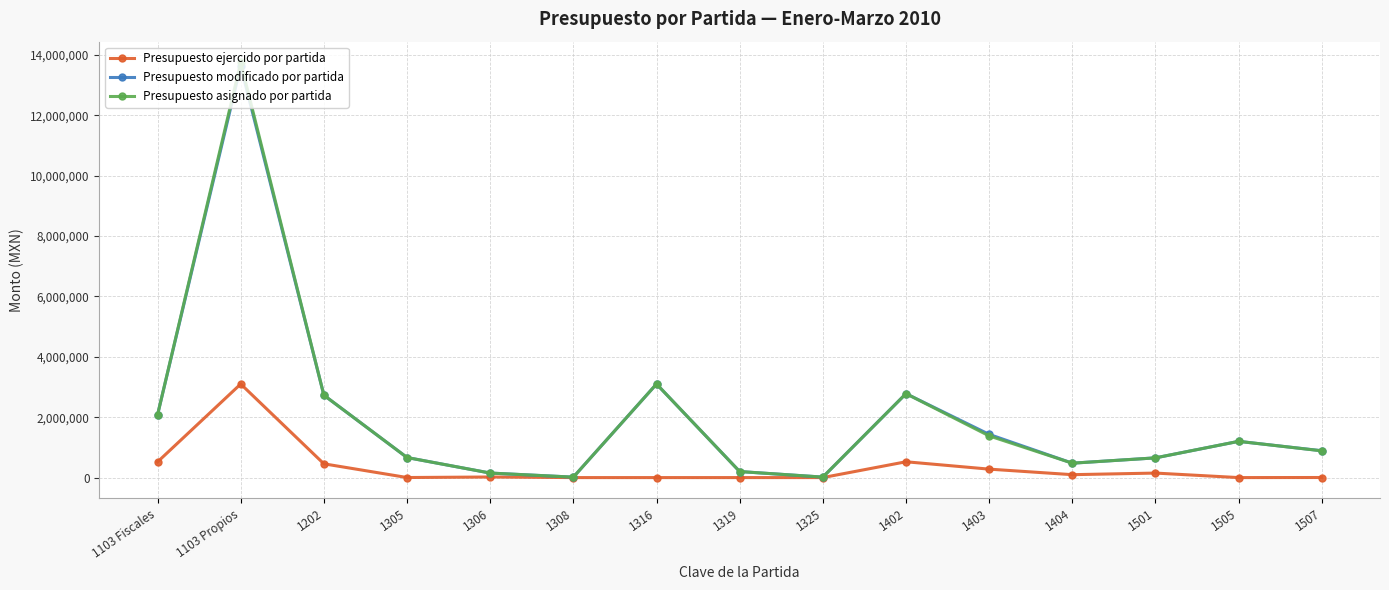

What is the greatest value displayed?

13746014.0